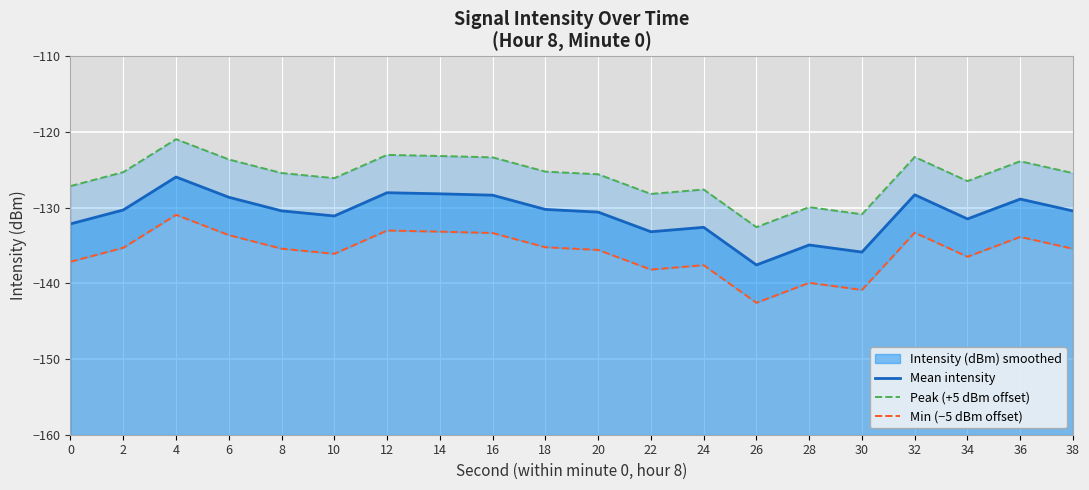

What is the approximate value of Peak (+5 dBm offset) at 32?

-123.3